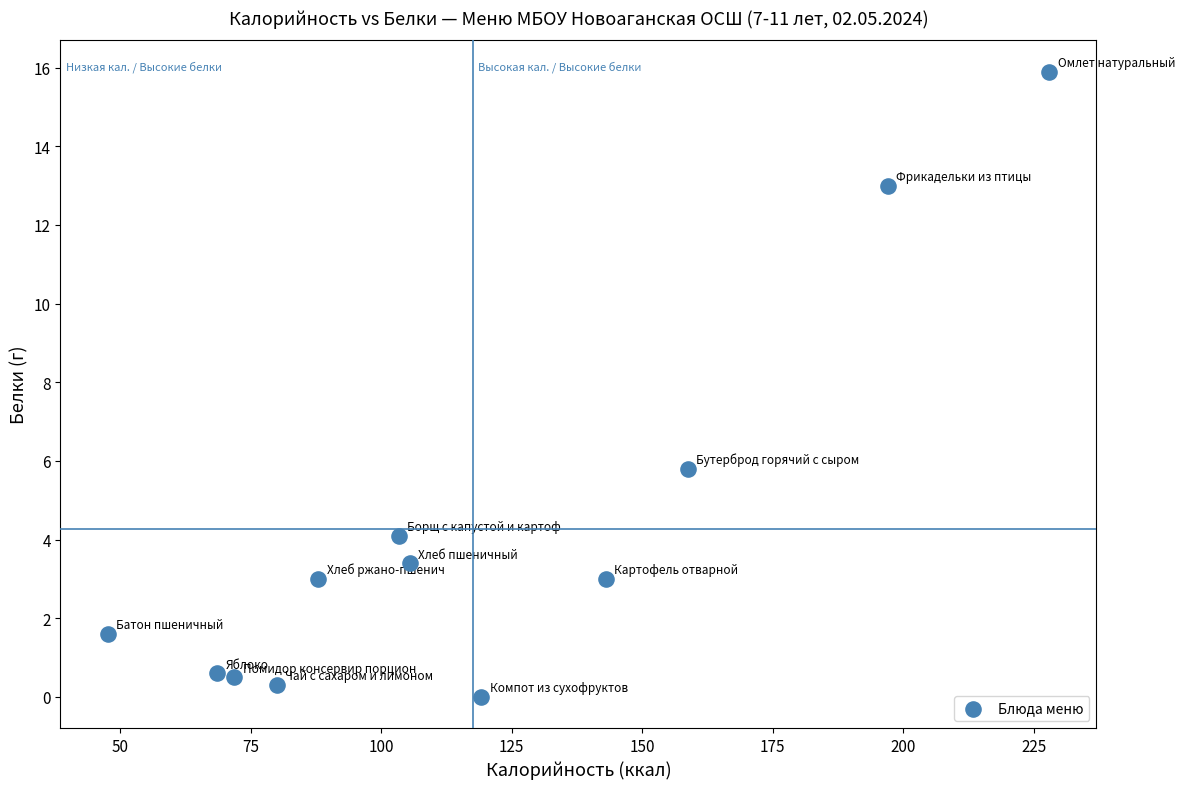

What is the range of Y values (max minus min)?

15.9